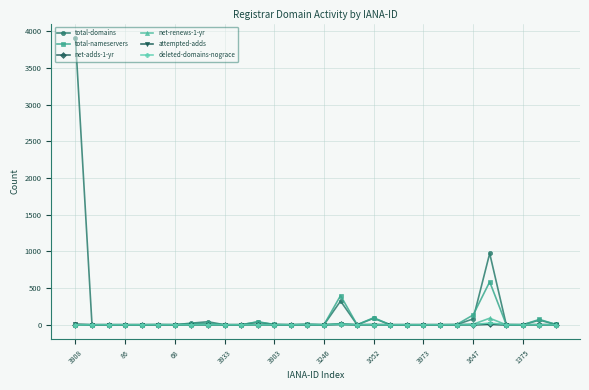

Which series has the widest spread of values?

total-domains